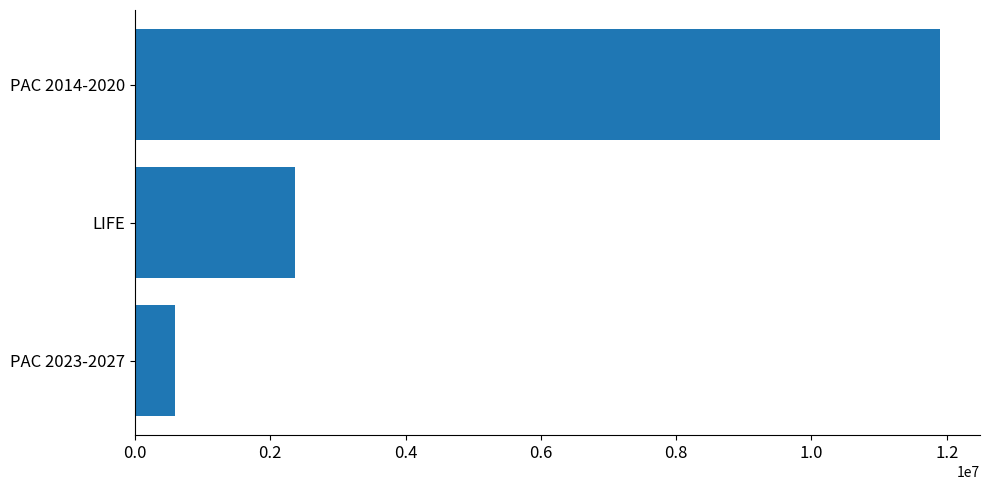

What is the minimum value shown in the chart?

593715